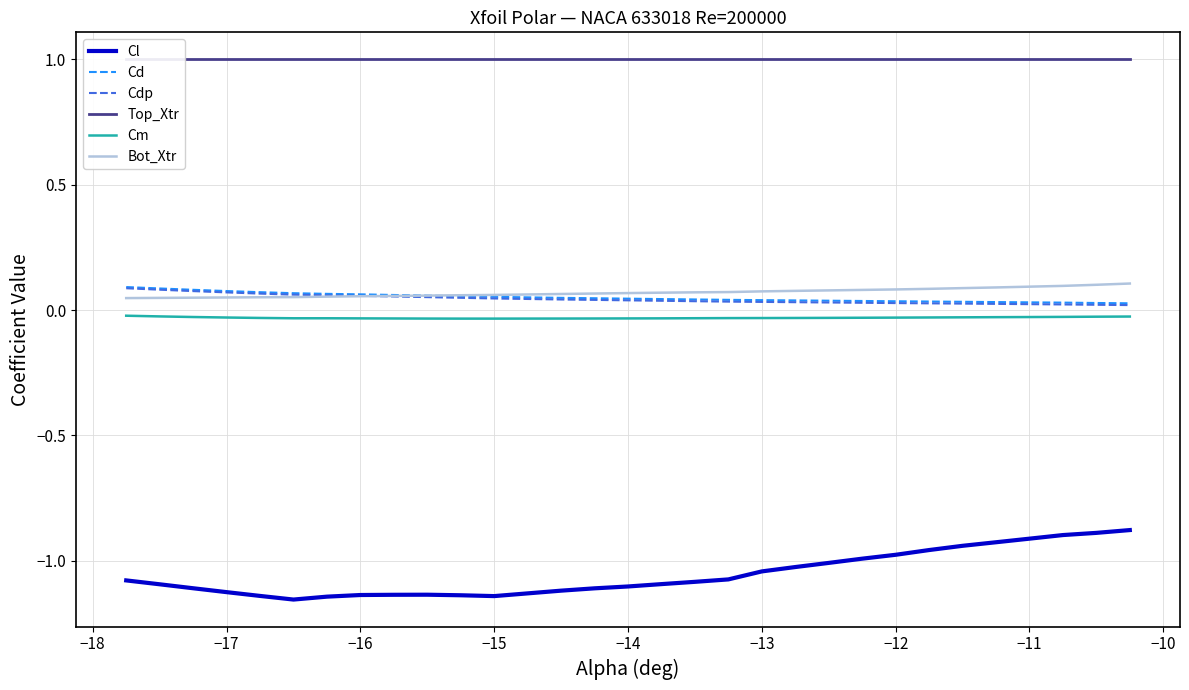

Is the value of Cm at −13 greater than the value of Bot_Xtr at −11?

No